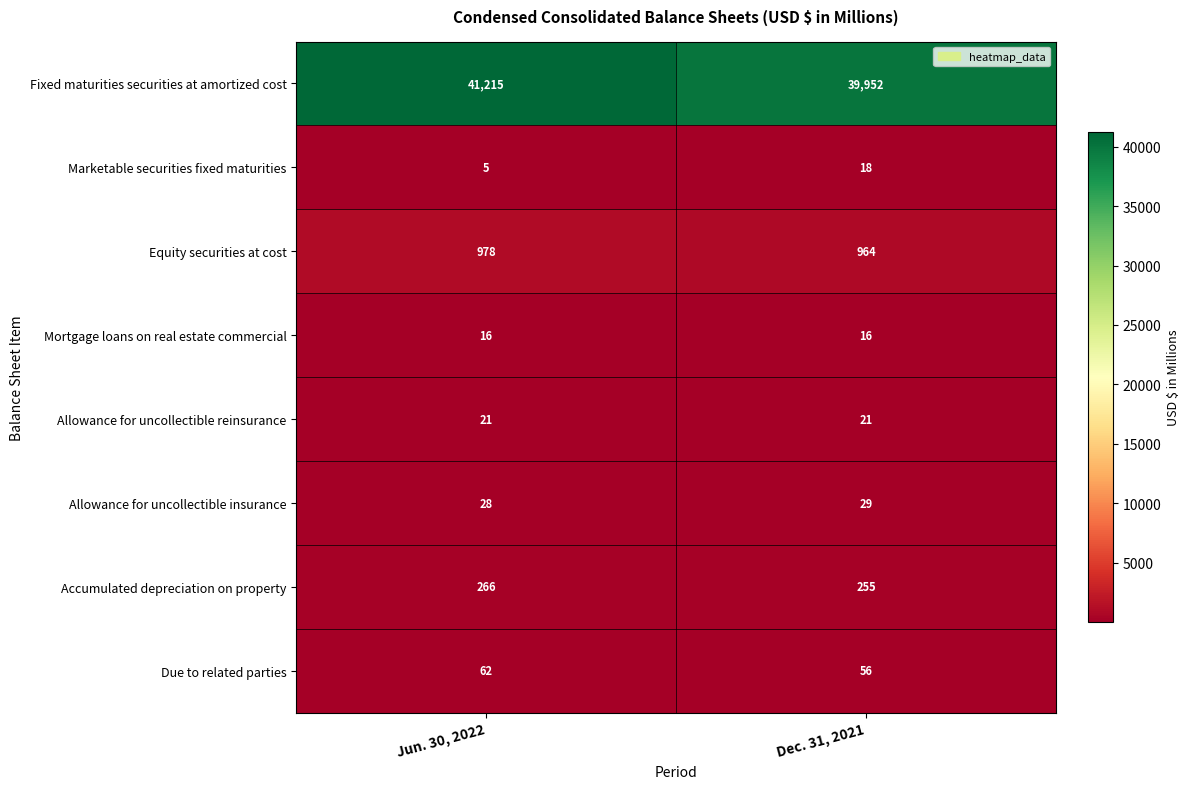

How many categories are shown in the chart?

2